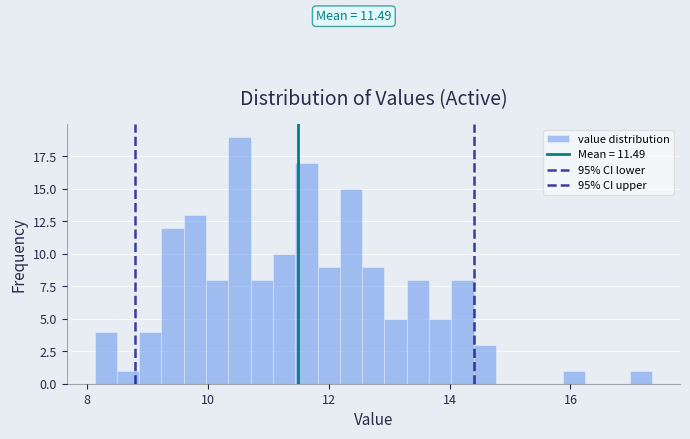

Read against the x-axis, roughly where is the centre of the tallest bar?

10.6